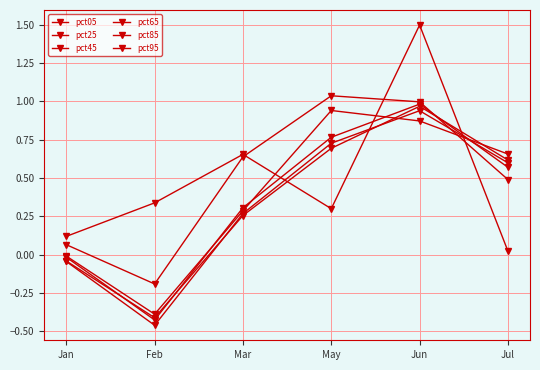

Rank the series at Jul from lowest to highest value.

pct05, pct95, pct65, pct45, pct25, pct85